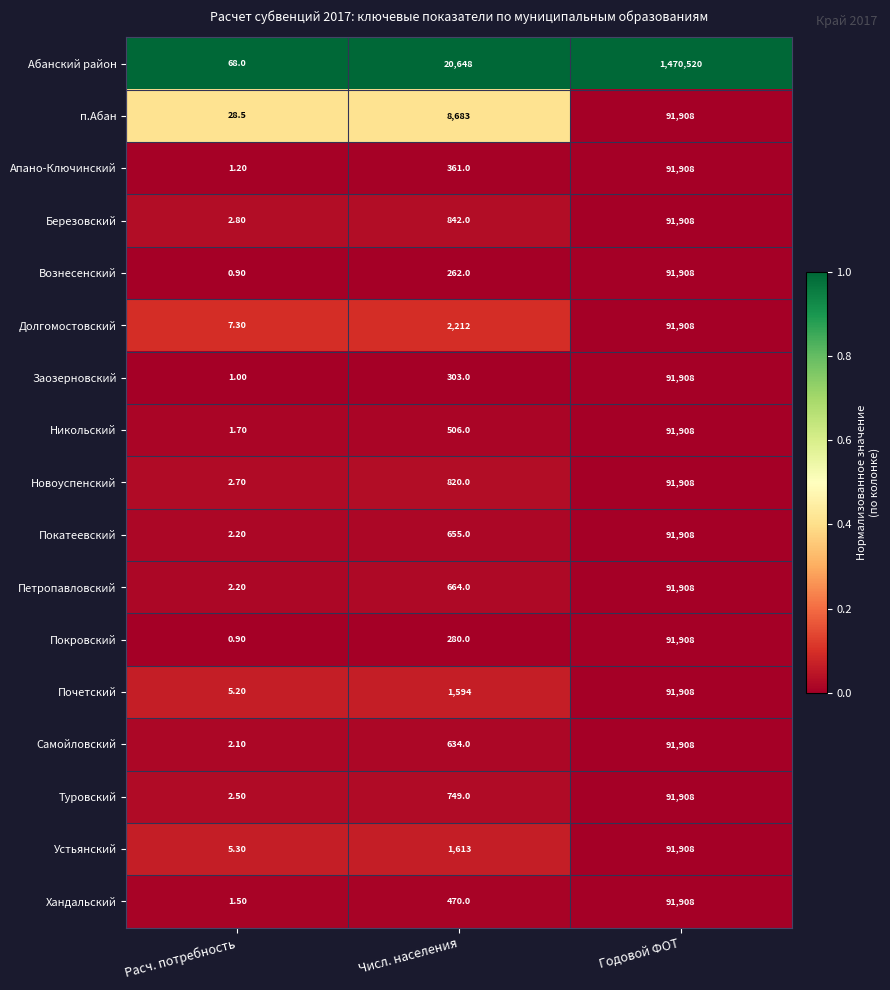

Which category has the lowest value in the Покатеевский series?

Расч. потребность